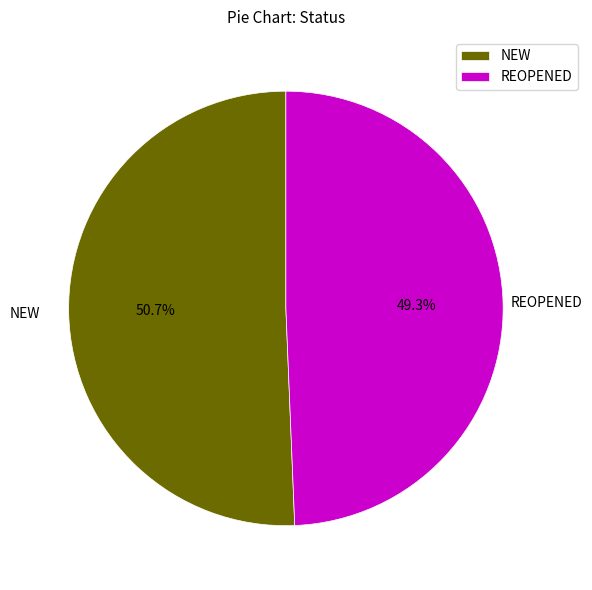

Is it true that REOPENED is 59% of the pie?

False